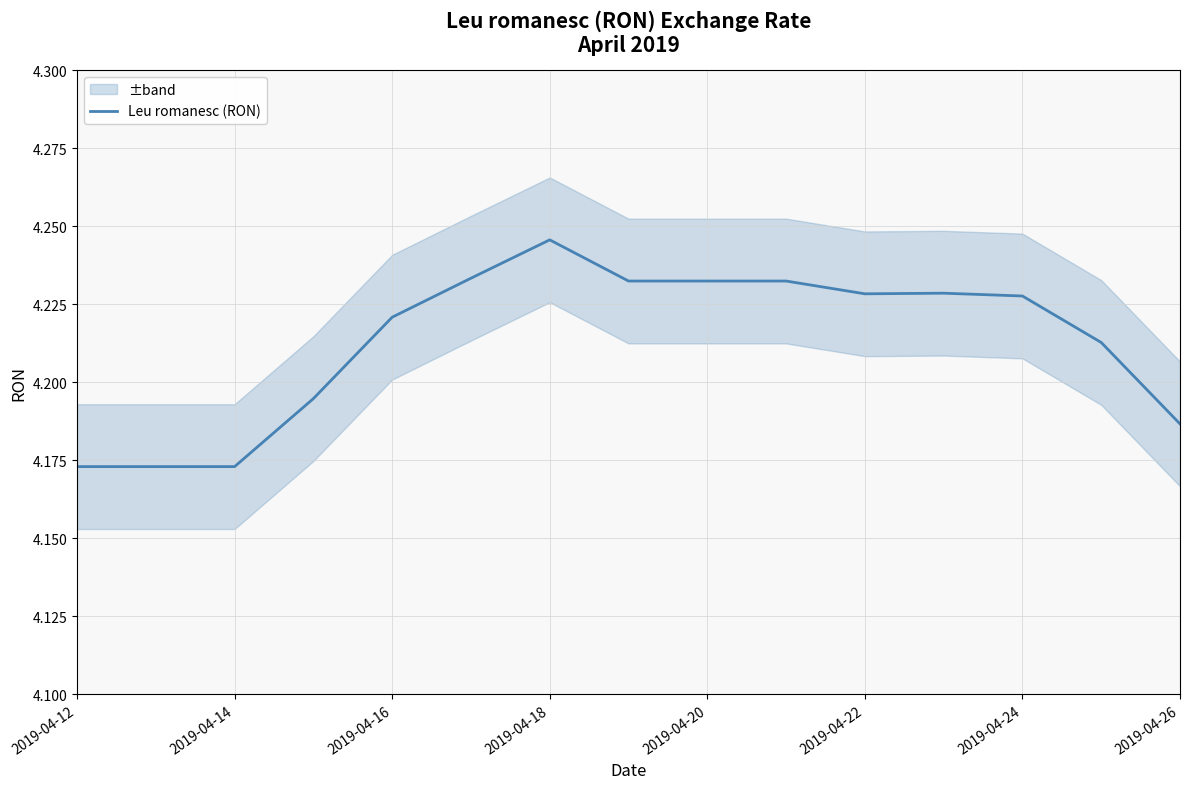

Which category has the highest value in the Leu romanesc (RON) series?

2019-04-18